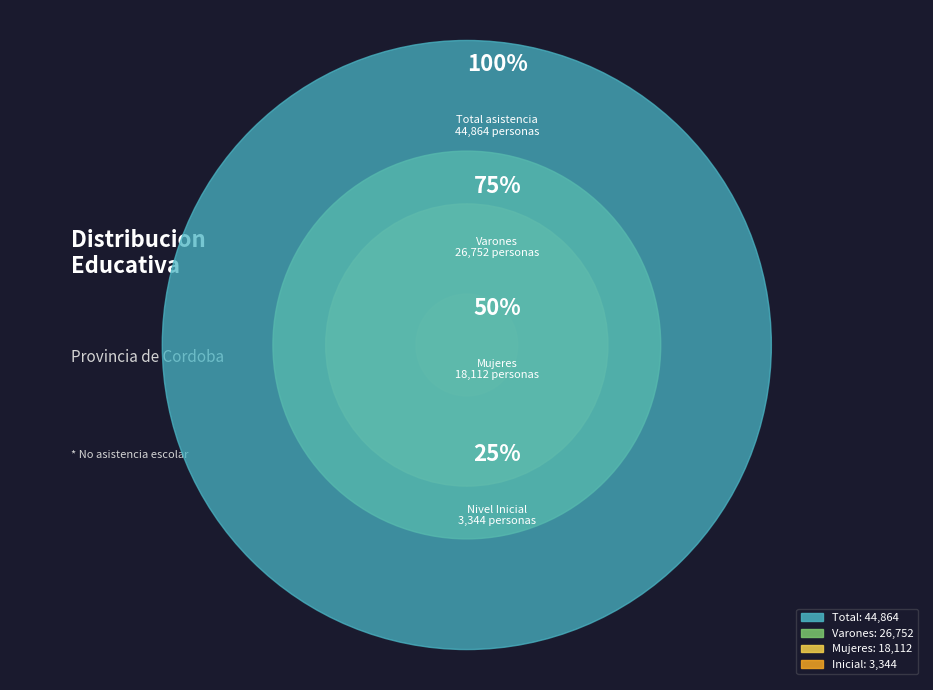

The Varones slice represents 37% of the pie. True or false?

False